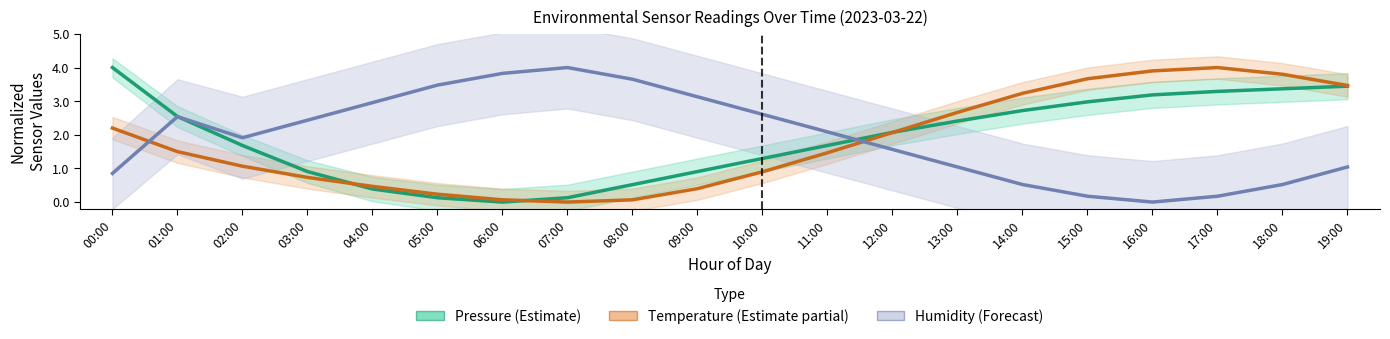

Does the chart display data point markers on the line(s)?

No